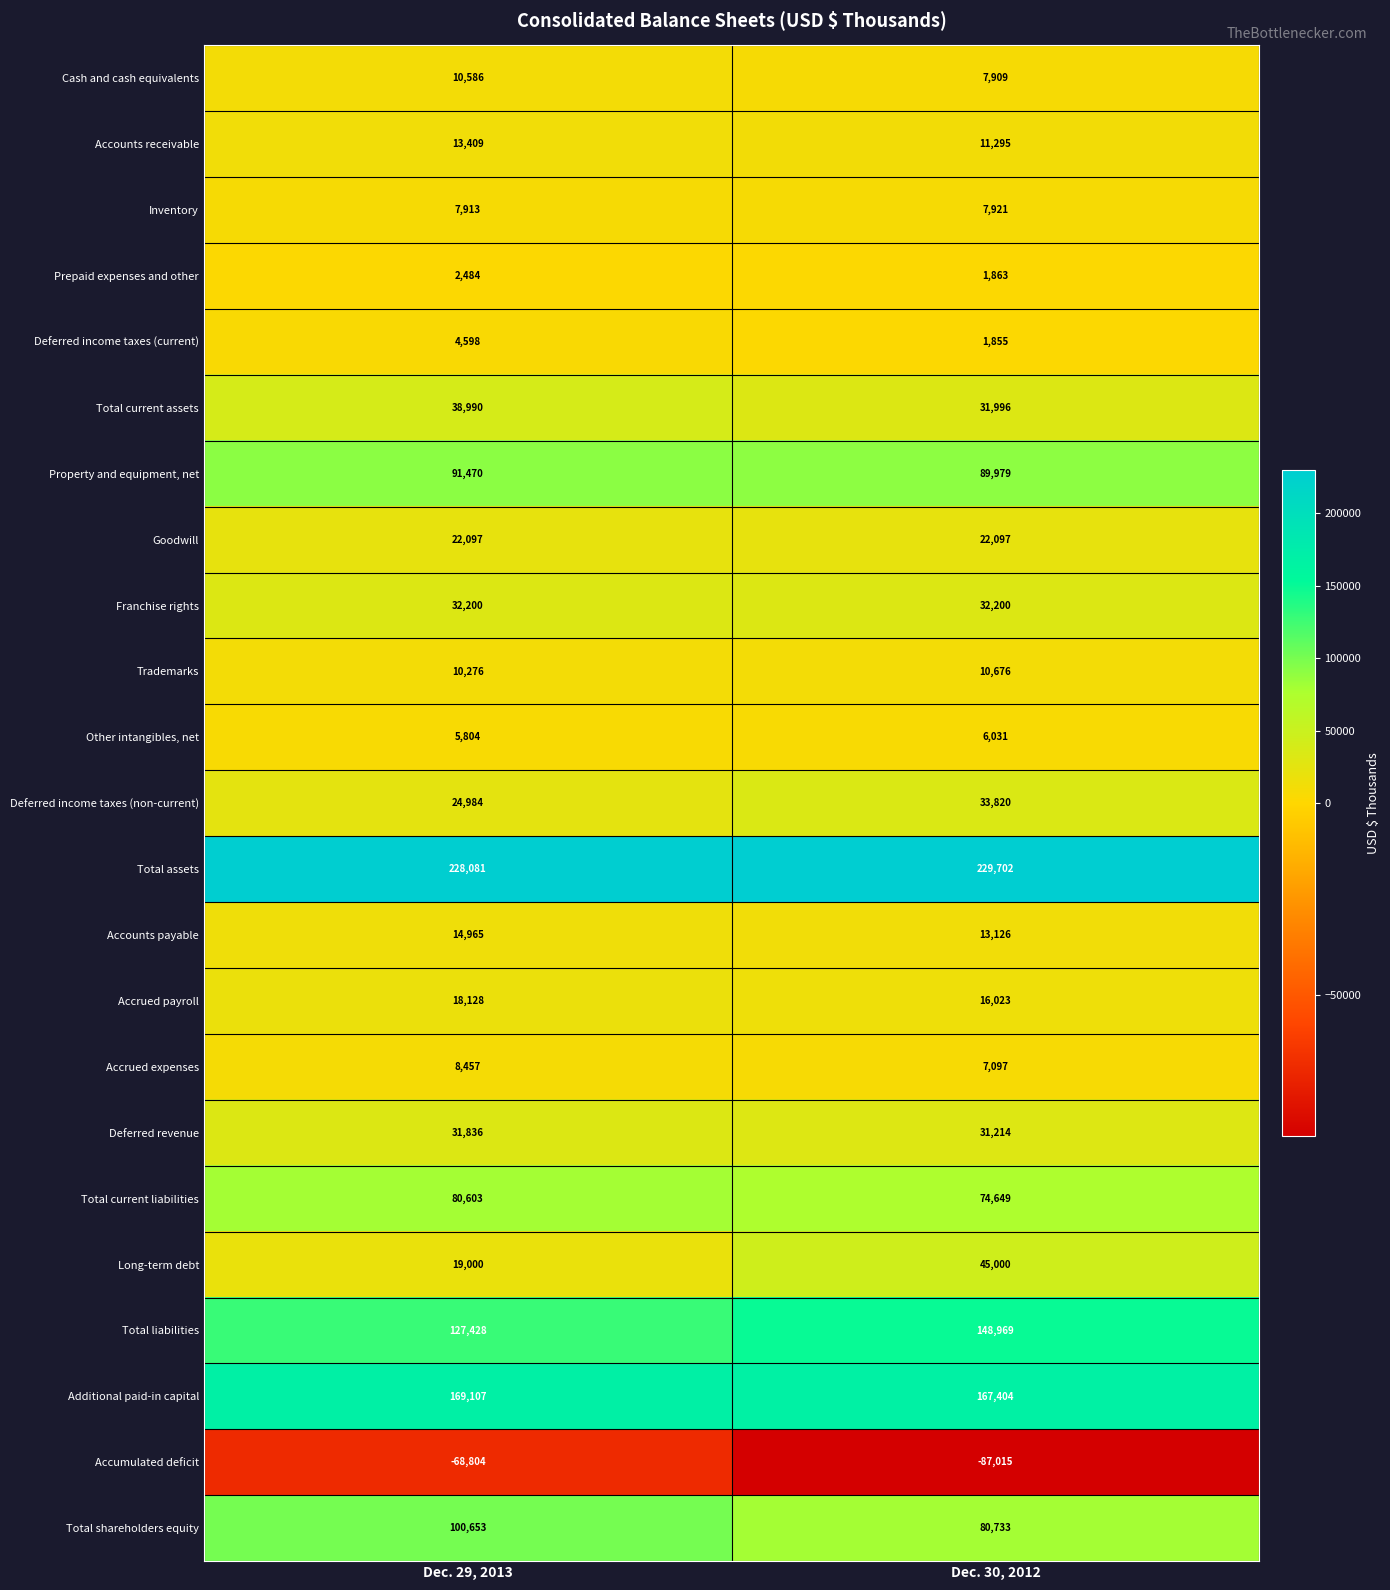

Which label corresponds to the smallest value in the chart?

Dec. 30, 2012